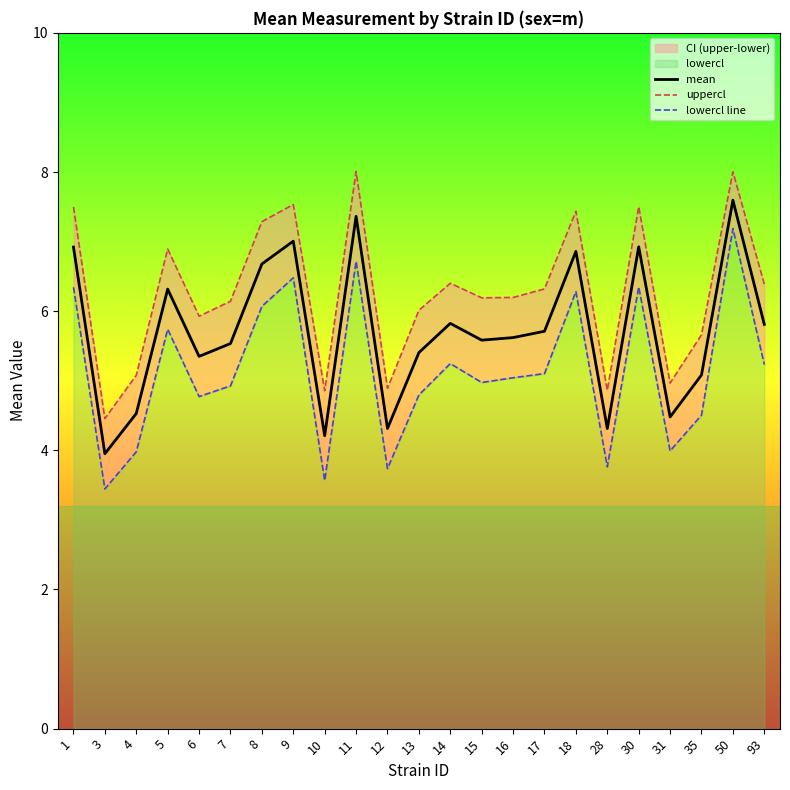

Which series has the widest spread of values?

lowercl line